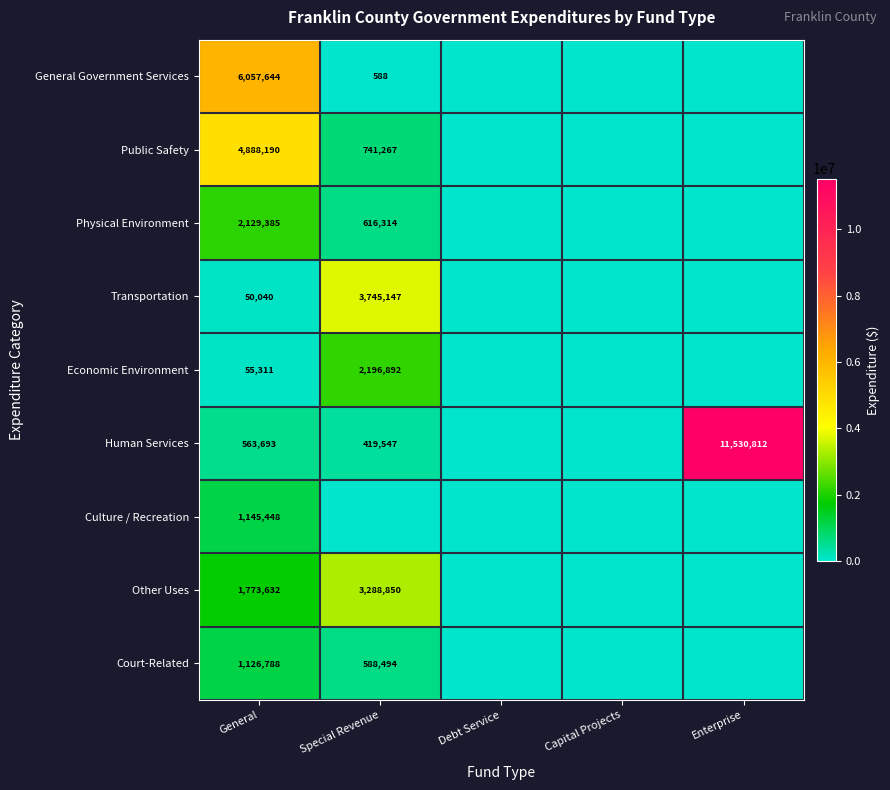

The Transportation series shows 50040 at General. True or false?

True